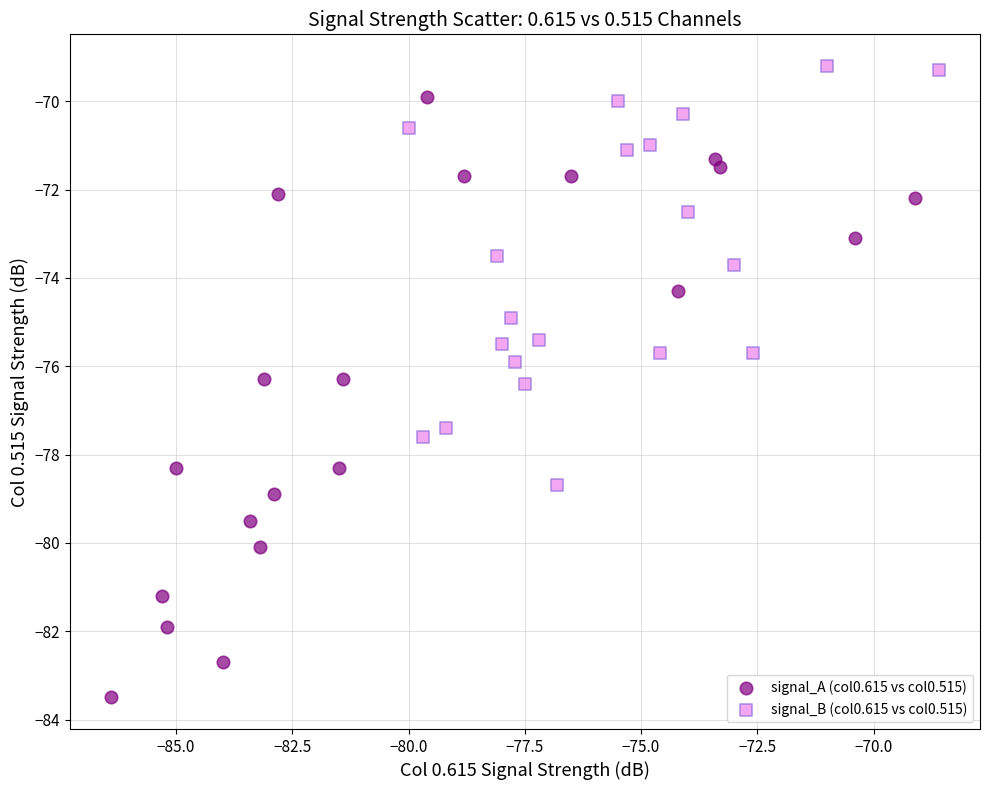

Which series has the largest Y range (max minus min)?

signal_A (col0.615 vs col0.515)